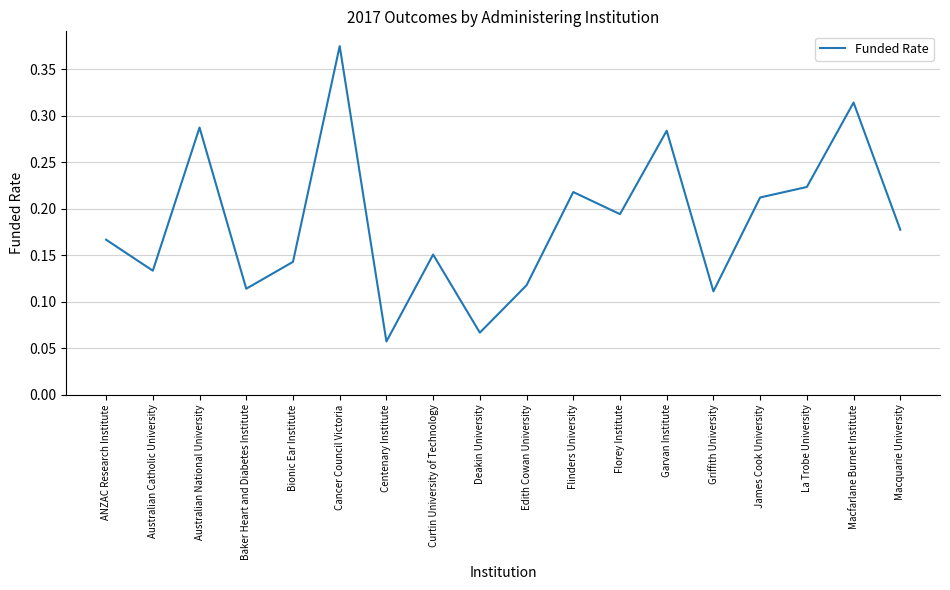

What position from the right is Centenary Institute?

12